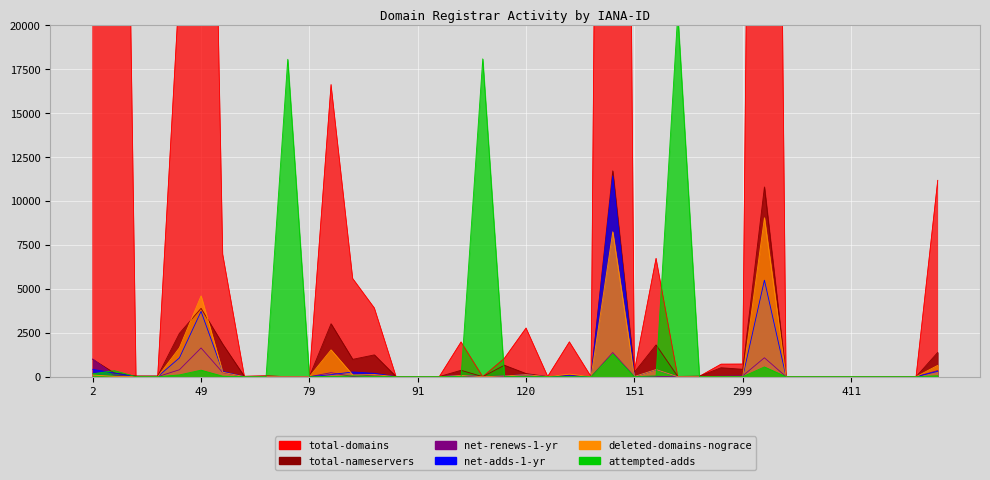

Which series changed the most between 146 and 411?

total-domains